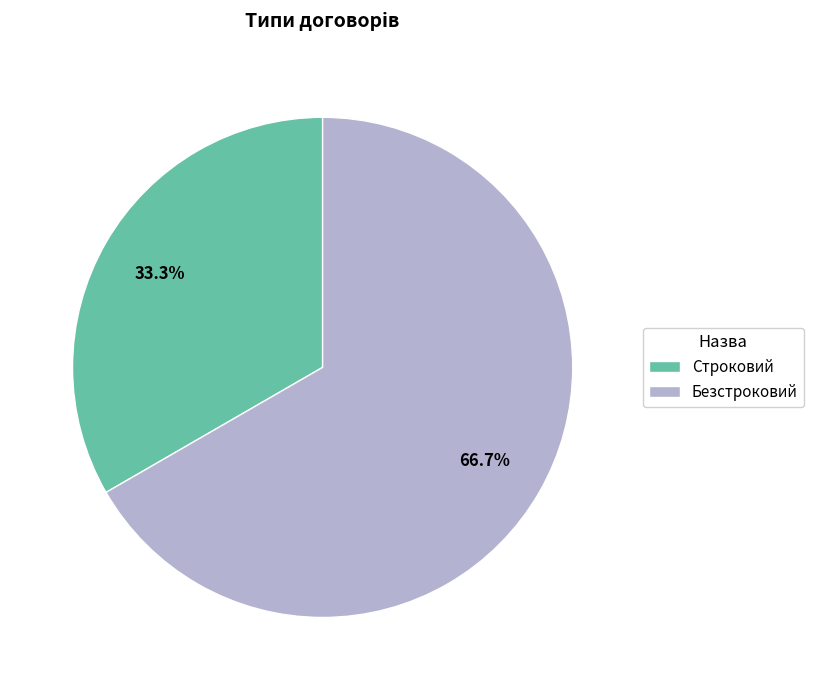

The Безстроковий slice represents 67% of the pie. True or false?

True